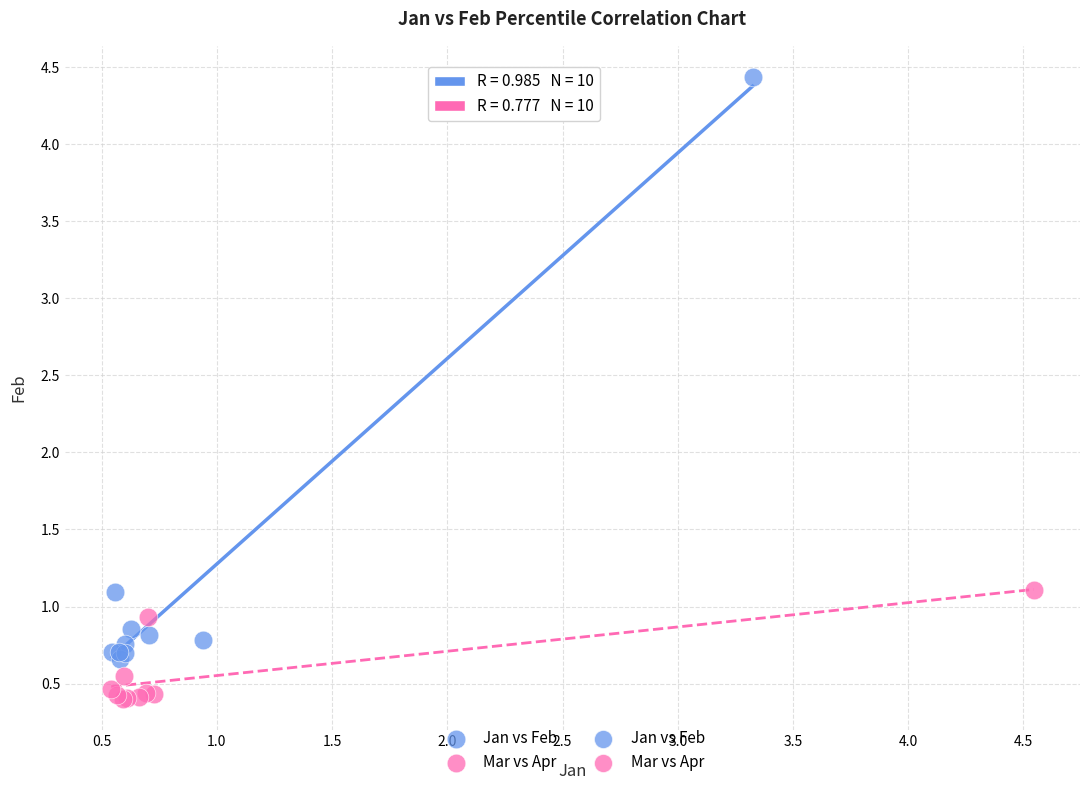

Which series reaches the maximum Y coordinate?

Jan vs Feb